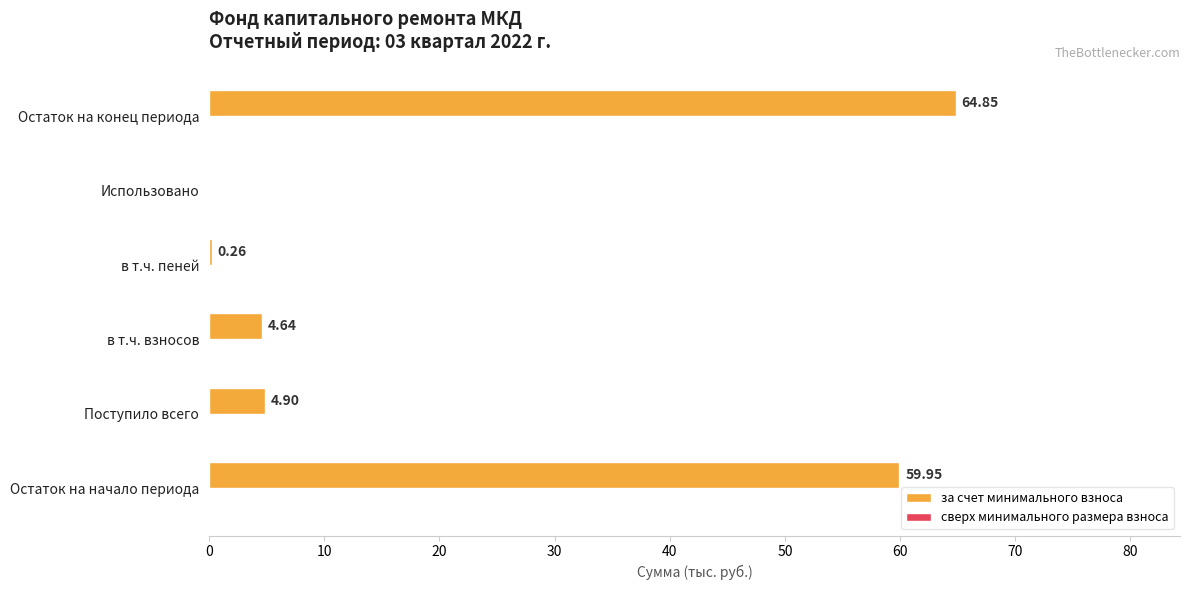

What is the change in value from Остаток на начало периода to Остаток на конец периода?

+4.9